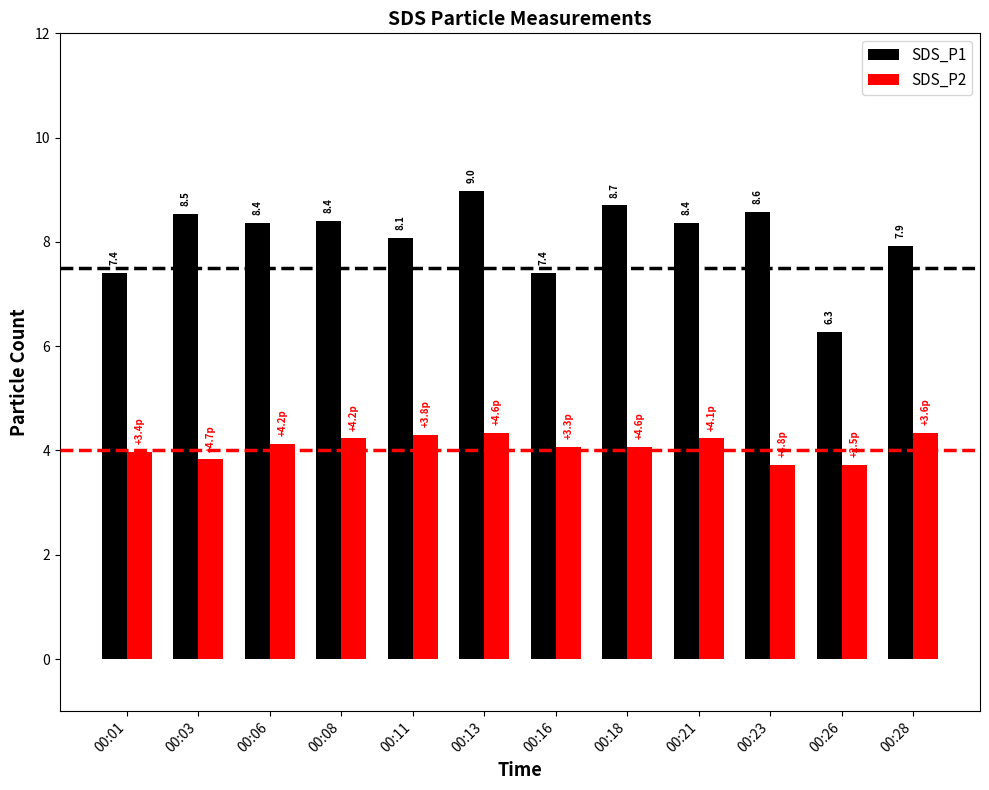

What is the greatest value displayed?

9.0